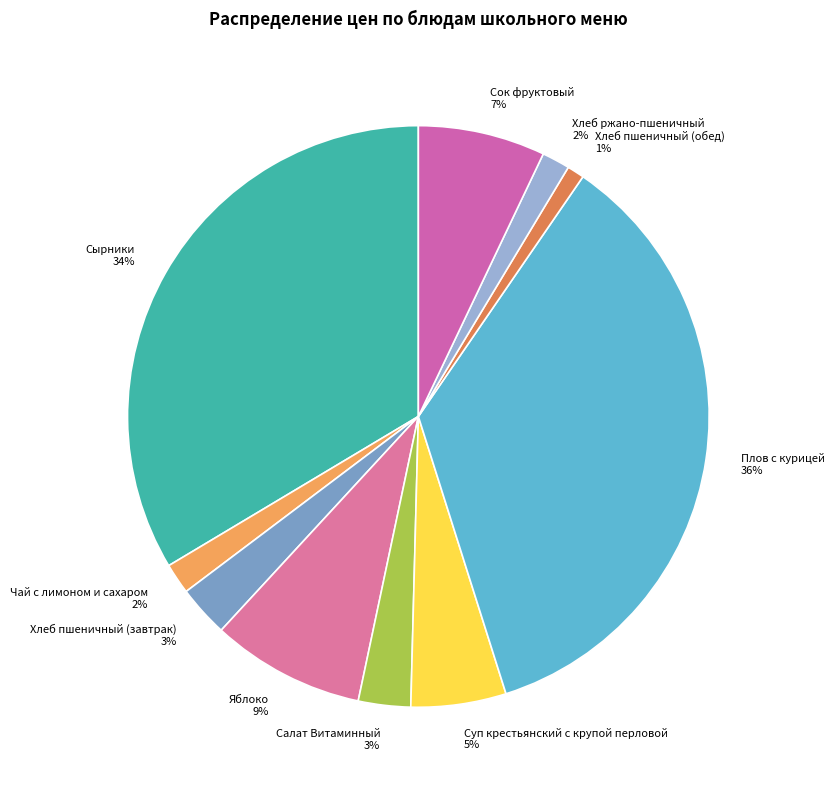

To the nearest percent, what percentage of the pie is Хлеб пшеничный (завтрак)?

3%